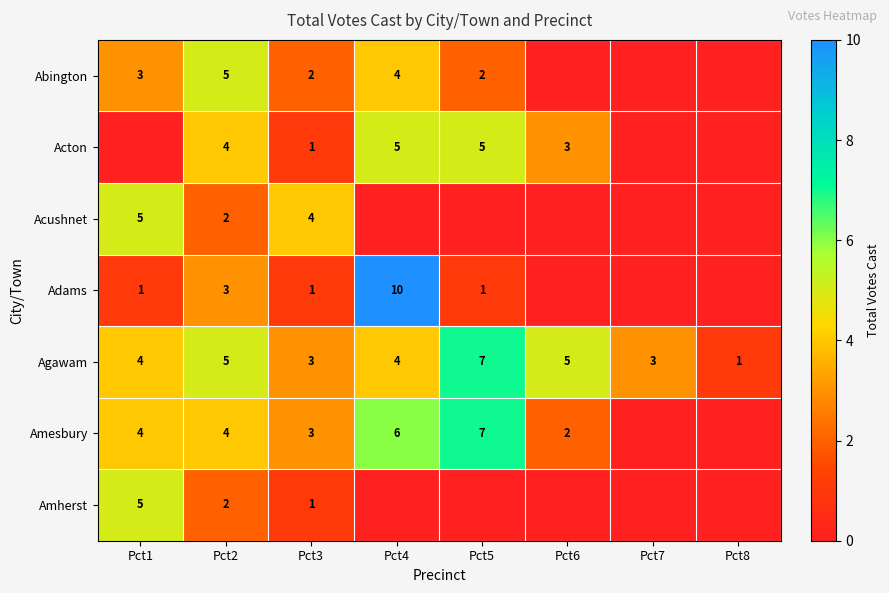

How many data points does each series have?

8